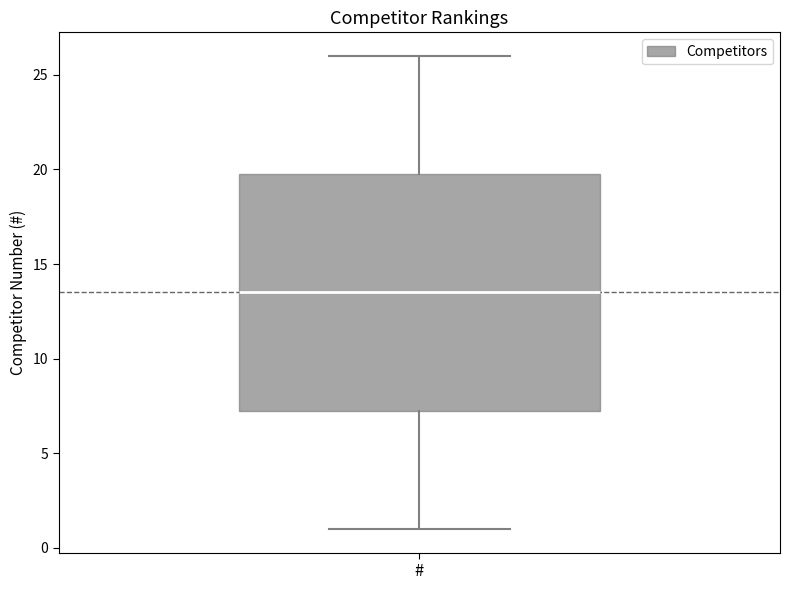

Read this box plot against the y-axis: the position of the median line, the range covered by the box, and the ends of both whiskers. The values are not printed on the chart, so give them approximately, as read against the axis.

median 13.5, box 7.5 to 20.0, whiskers 1.0 to 26.0